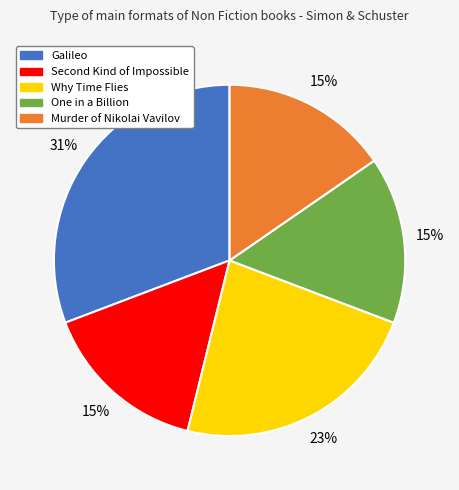

To the nearest percent, what portion does Why Time Flies represent?

23%